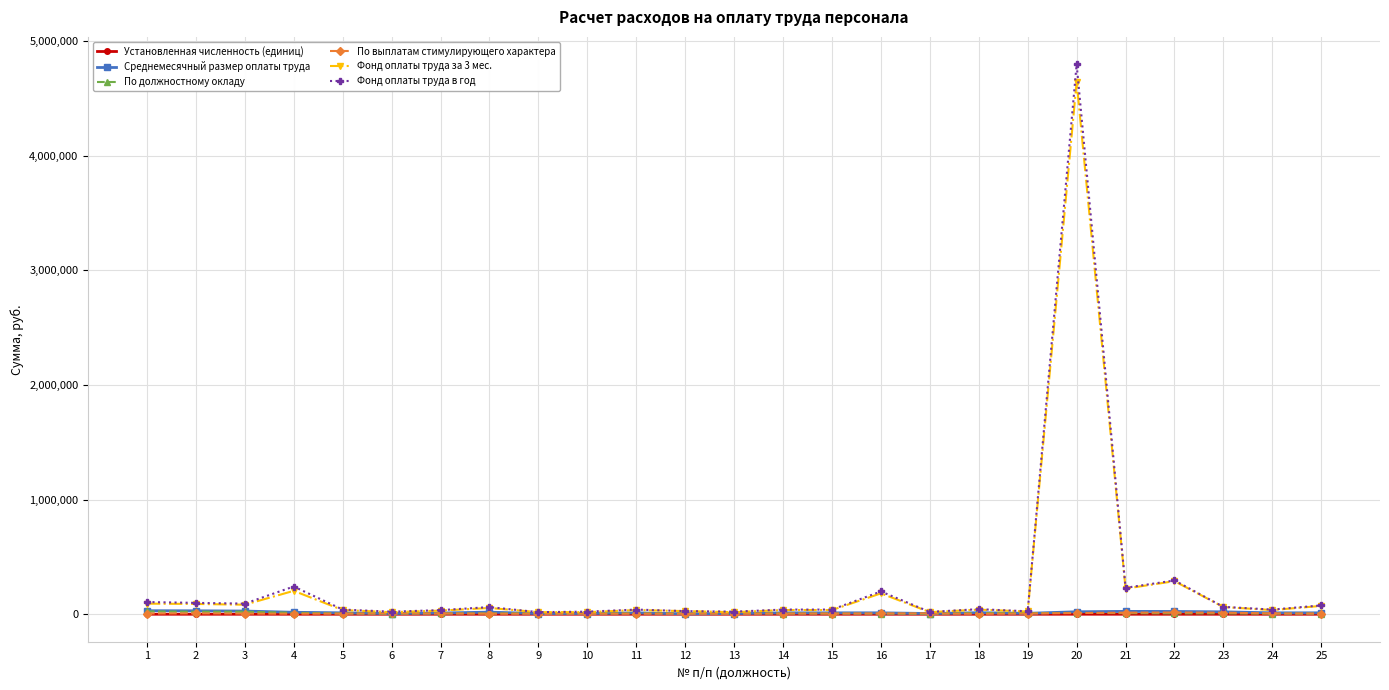

True or false: По выплатам стимулирующего характера and Установленная численность (единиц) cross at least once.

False